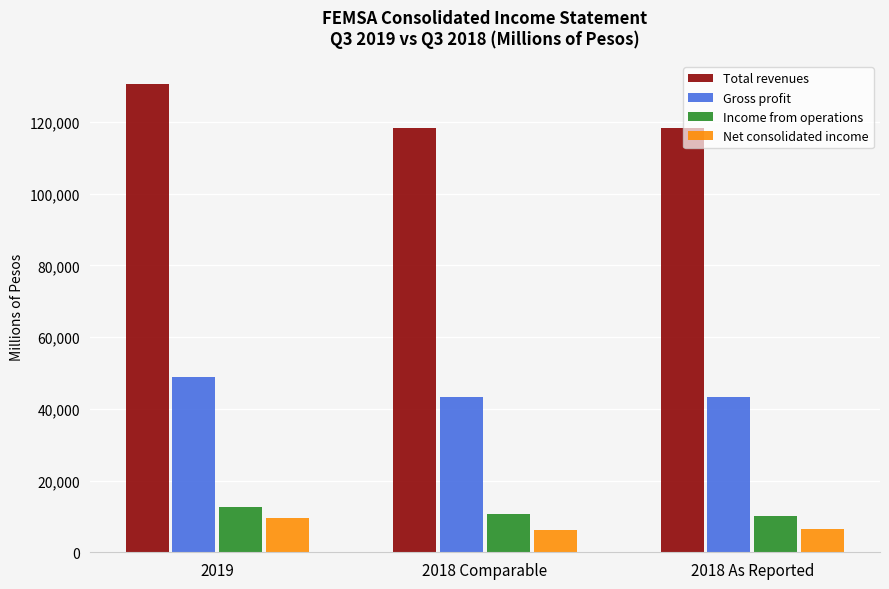

Which series changed the most between 2019 and 2018 Comparable?

Total revenues